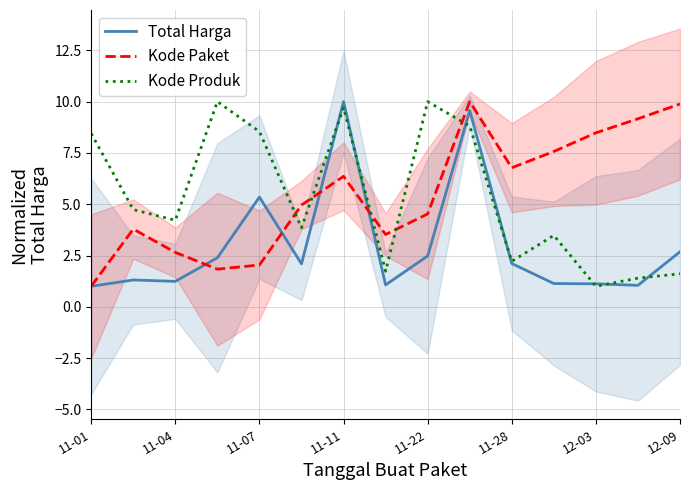

What is the value of the Total Harga point at the 13th from the left?

1.1